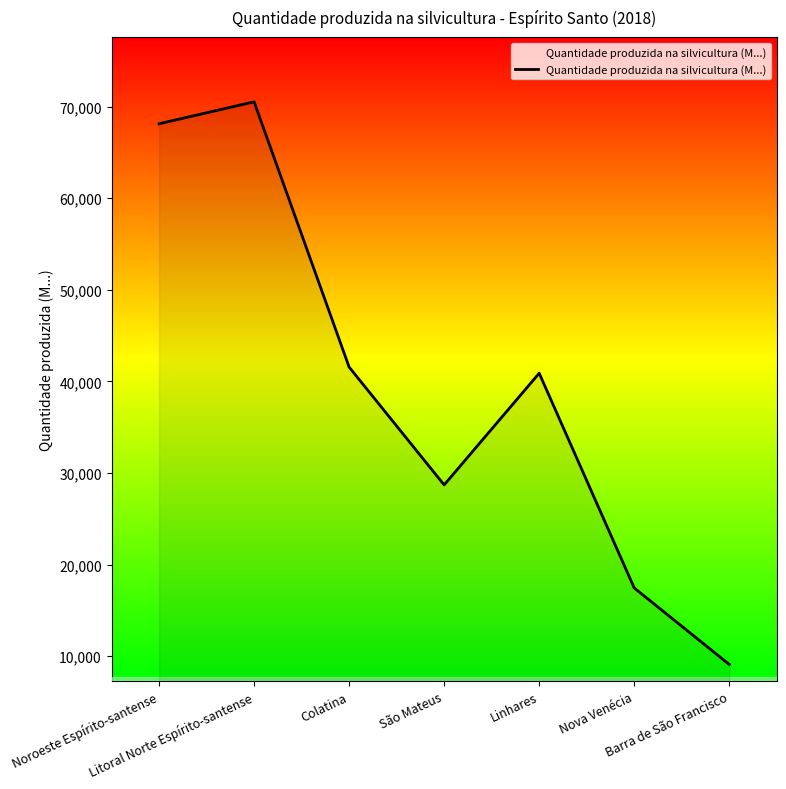

Rank the categories by value from lowest to highest.

Barra de São Francisco, Nova Venécia, São Mateus, Linhares, Colatina, Noroeste Espírito-santense, Litoral Norte Espírito-santense